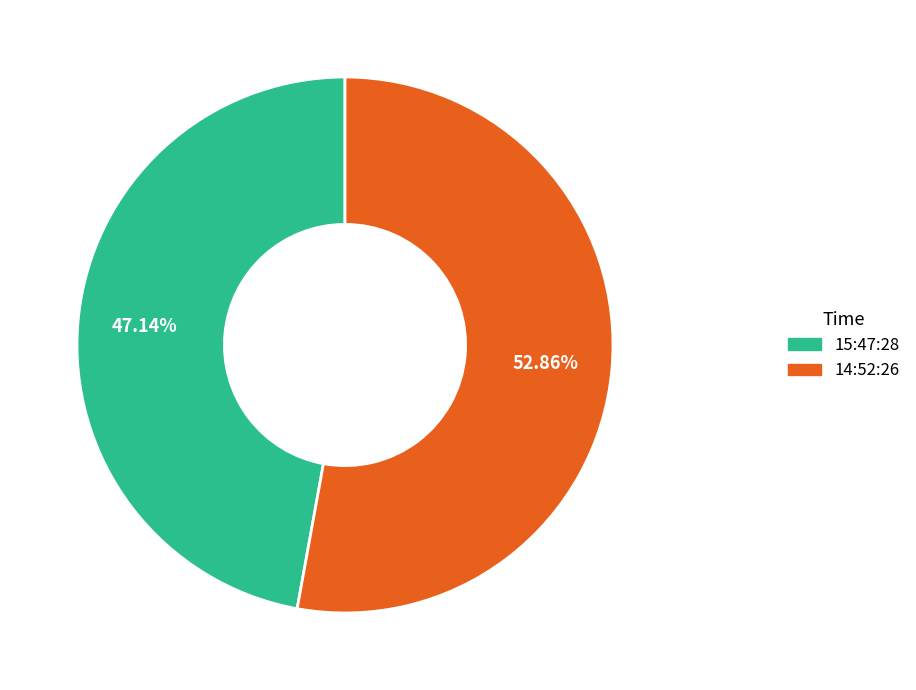

True or false: 15:47:28 accounts for 47% of the total.

True